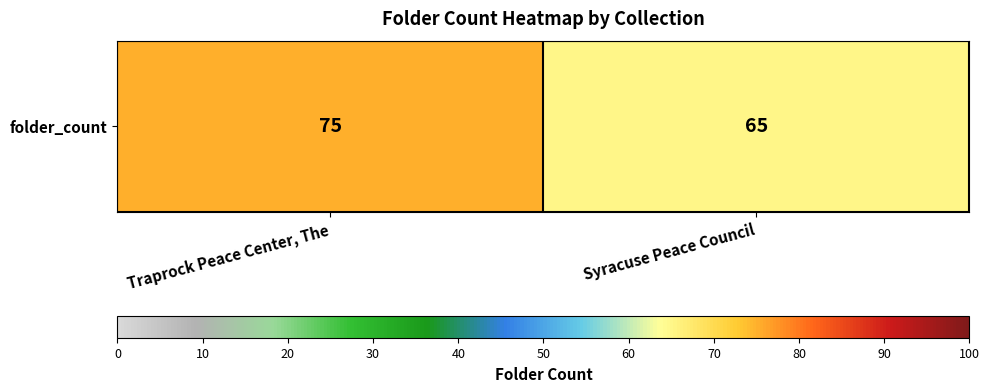

How many values are between 65 and 75?

2